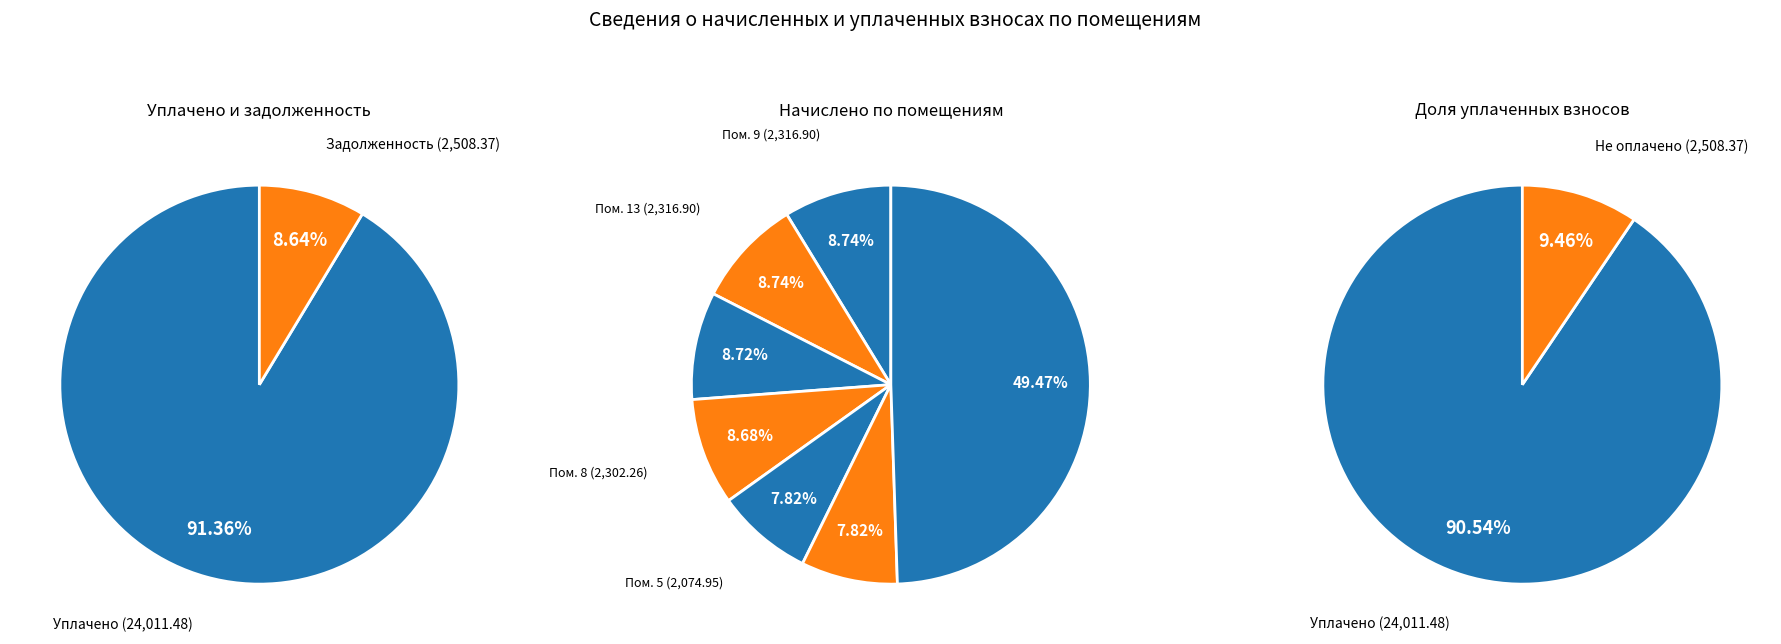

Rank the series by their average value, from lowest to highest.

уплачено, начислено